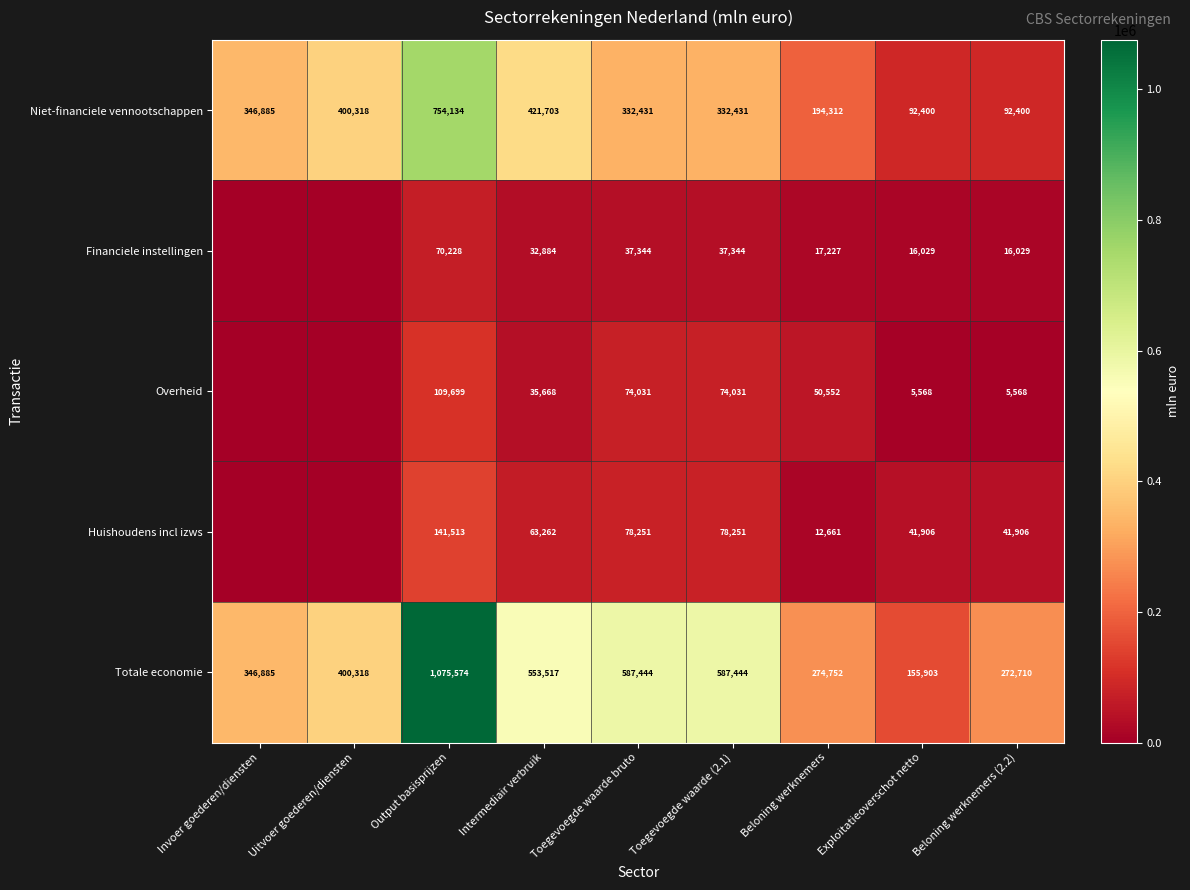

Where does the Niet-financiele vennootschappen series first go above 332431?

Invoer goederen/diensten